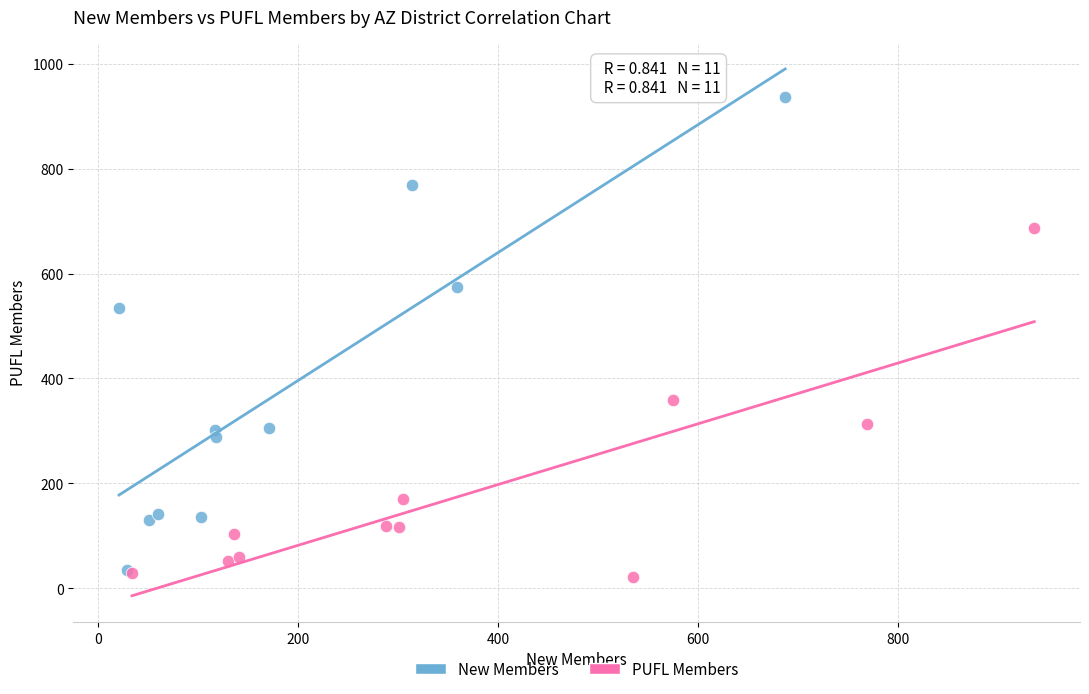

Which series has the widest spread of Y values?

New Members